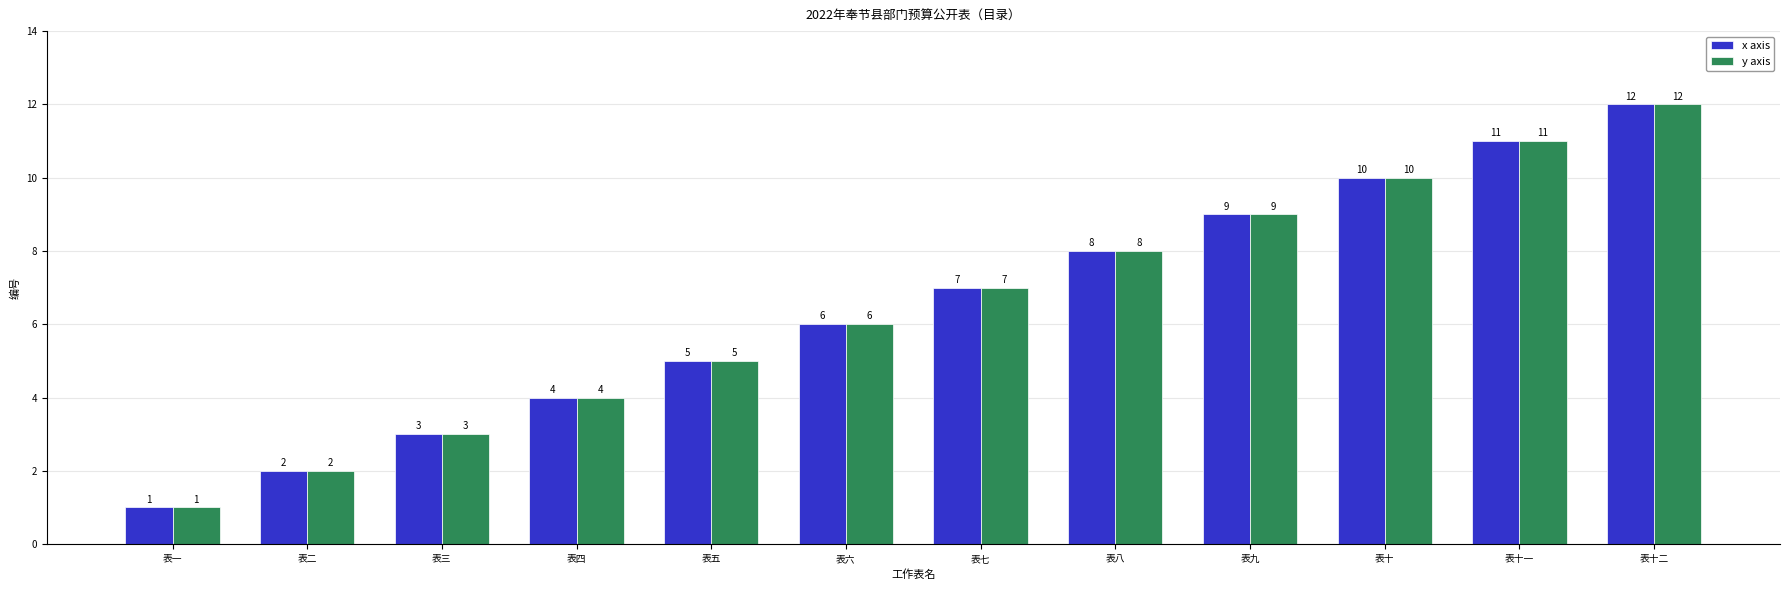

What is the difference between the x axis values at 表三 and 表二?

1